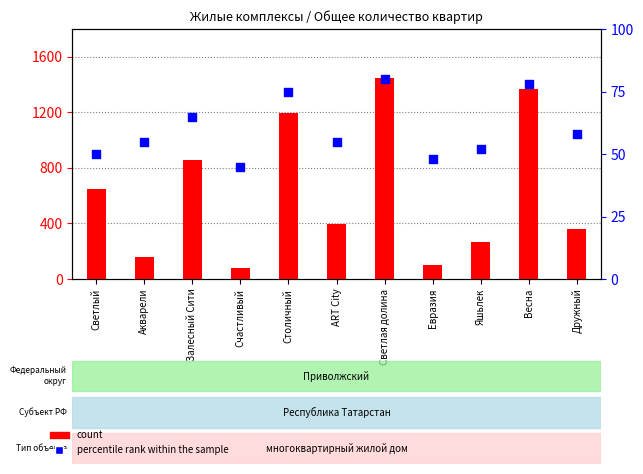

What are all the series names shown in the legend?

count, percentile rank within the sample